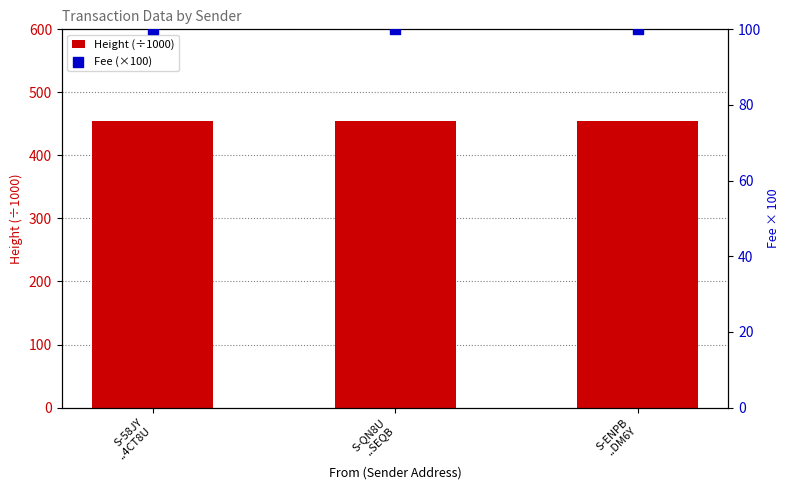

Which series reaches the maximum Y coordinate?

Height (÷1000)